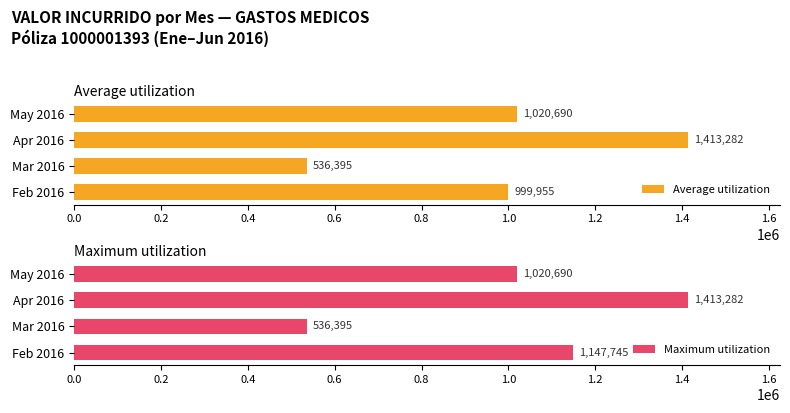

How many values in the Average utilization series are below 1020690?

2